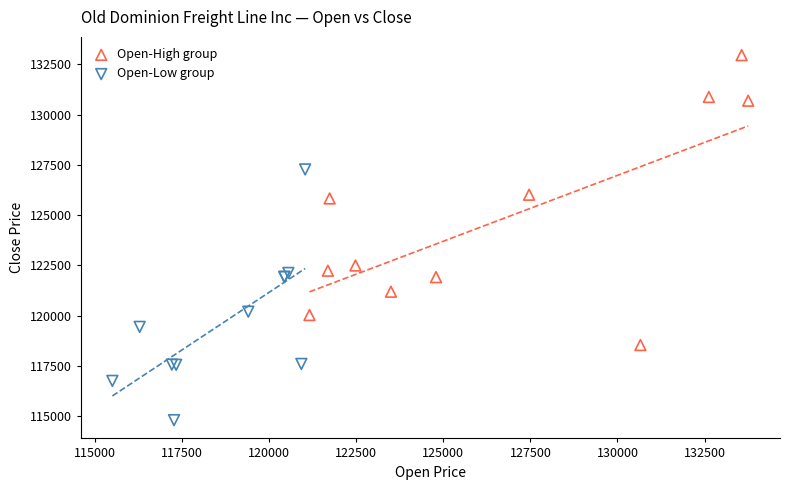

What are all the series names shown in the legend?

Open-High group, Open-Low group